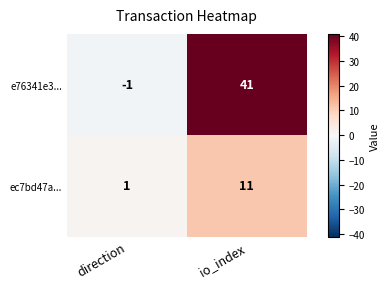

Reading left to right, list all the values displayed in this chart.

e76341e3...: -1	41
ec7bd47a...: 1	11